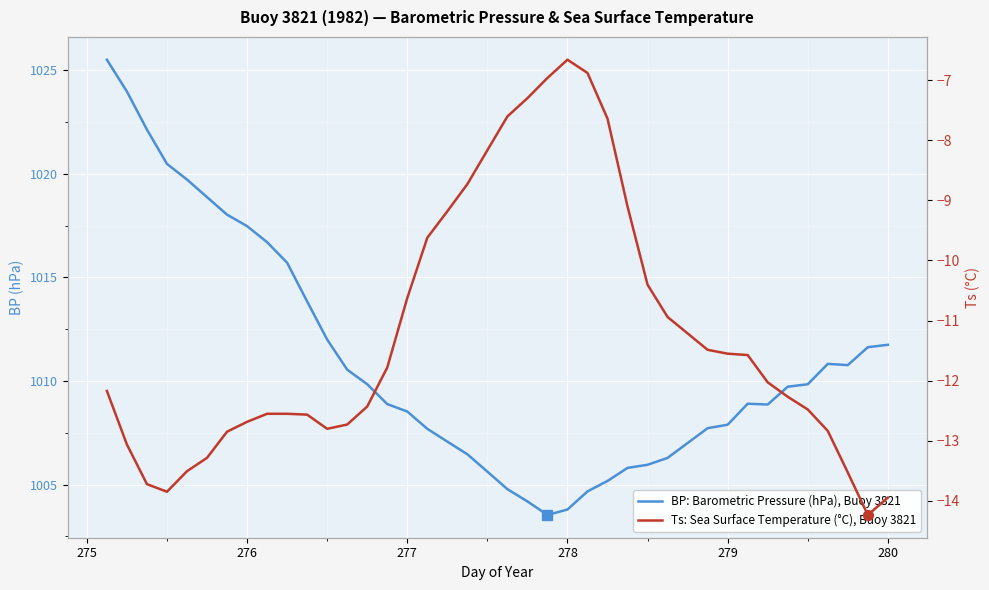

How many lines are shown in the chart?

2